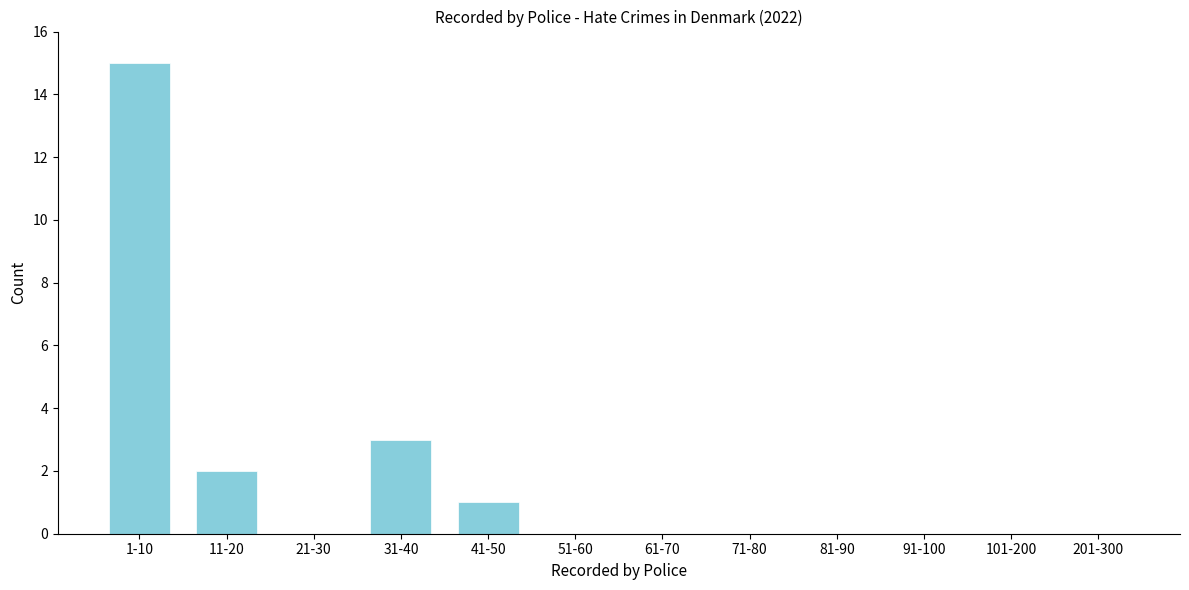

Reading right to left, what are all the values shown in this chart?

201-300=0	101-200=0	91-100=0	81-90=0	71-80=0	61-70=0	51-60=0	41-50=1	31-40=3	21-30=0	11-20=2	1-10=15